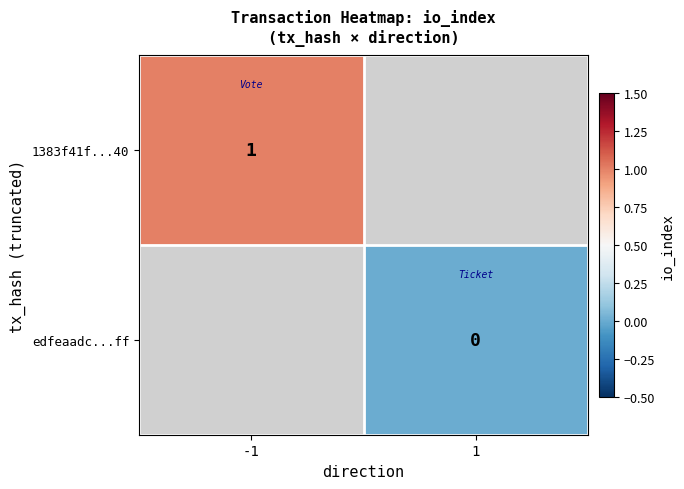

At how many categories does at least one series exceed 0?

1